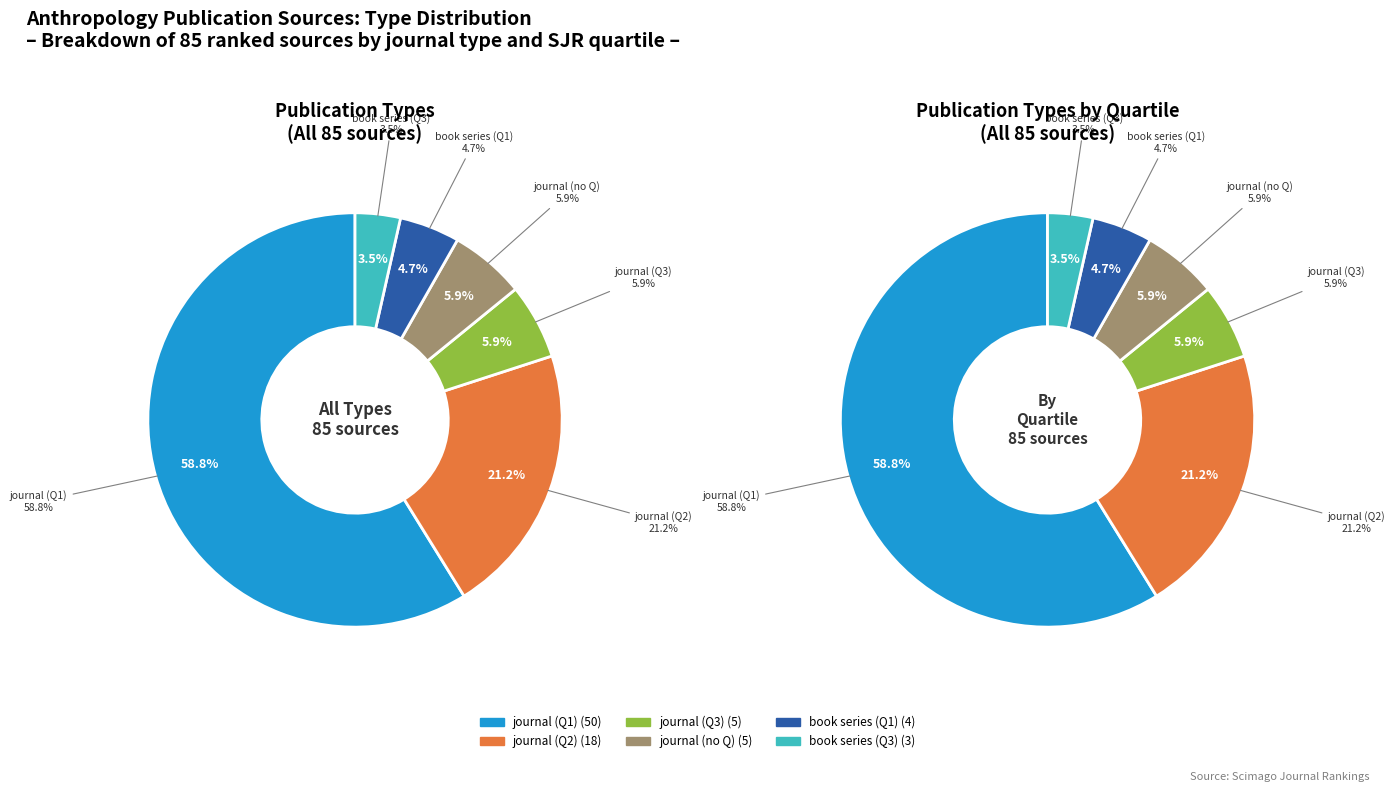

What is the largest slice in the pie chart?

journal